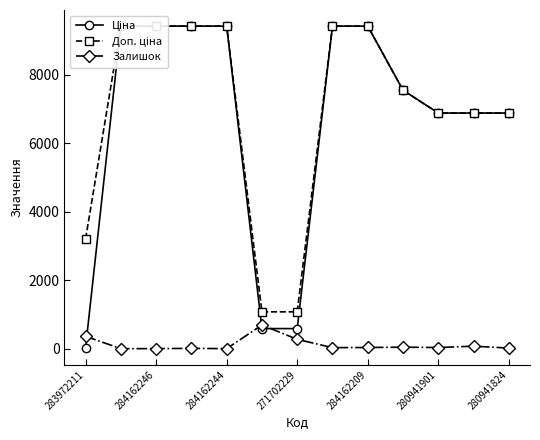

What position from the right is 9?

4